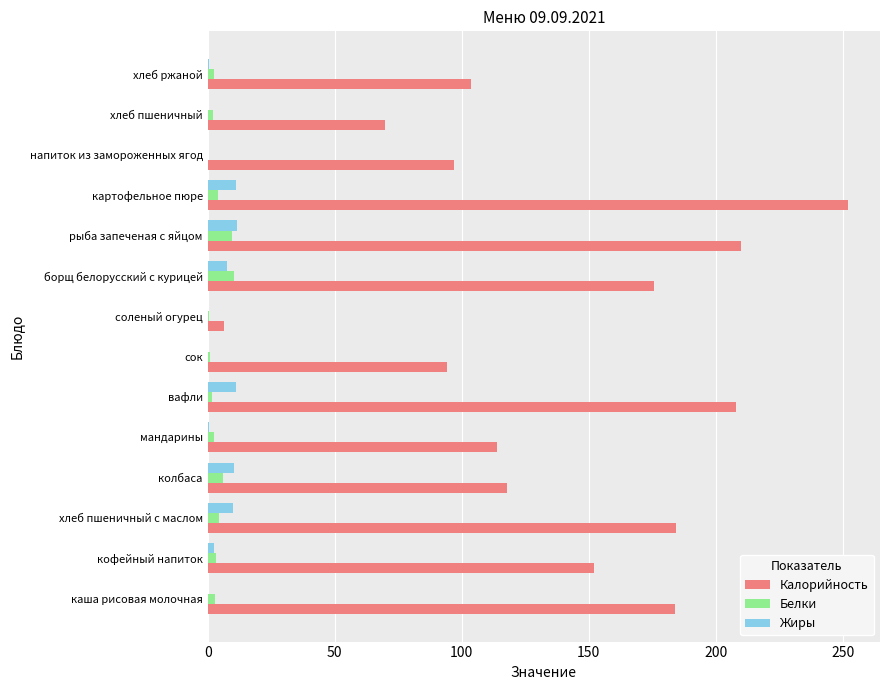

At which category is the sum across all series the highest?

картофельное пюре